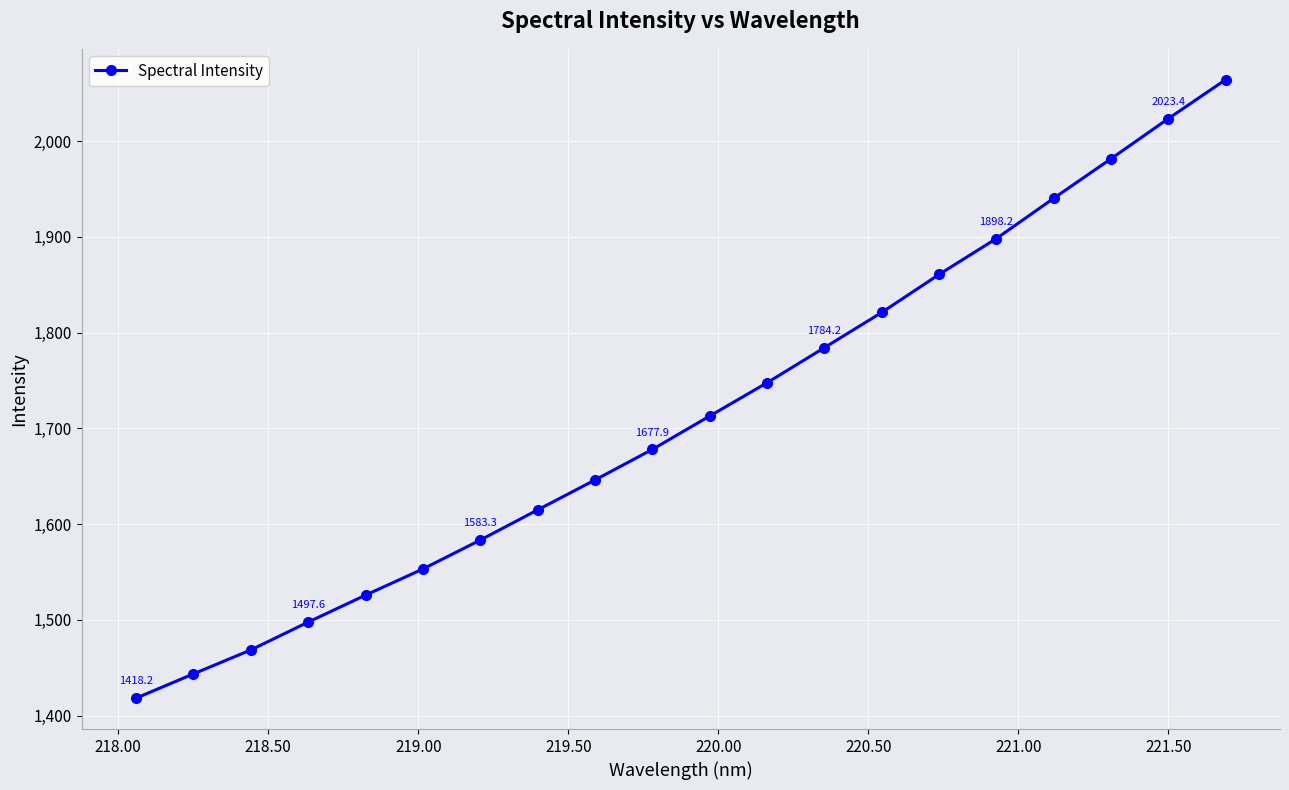

What is the minimum value shown in the chart?

1418.2